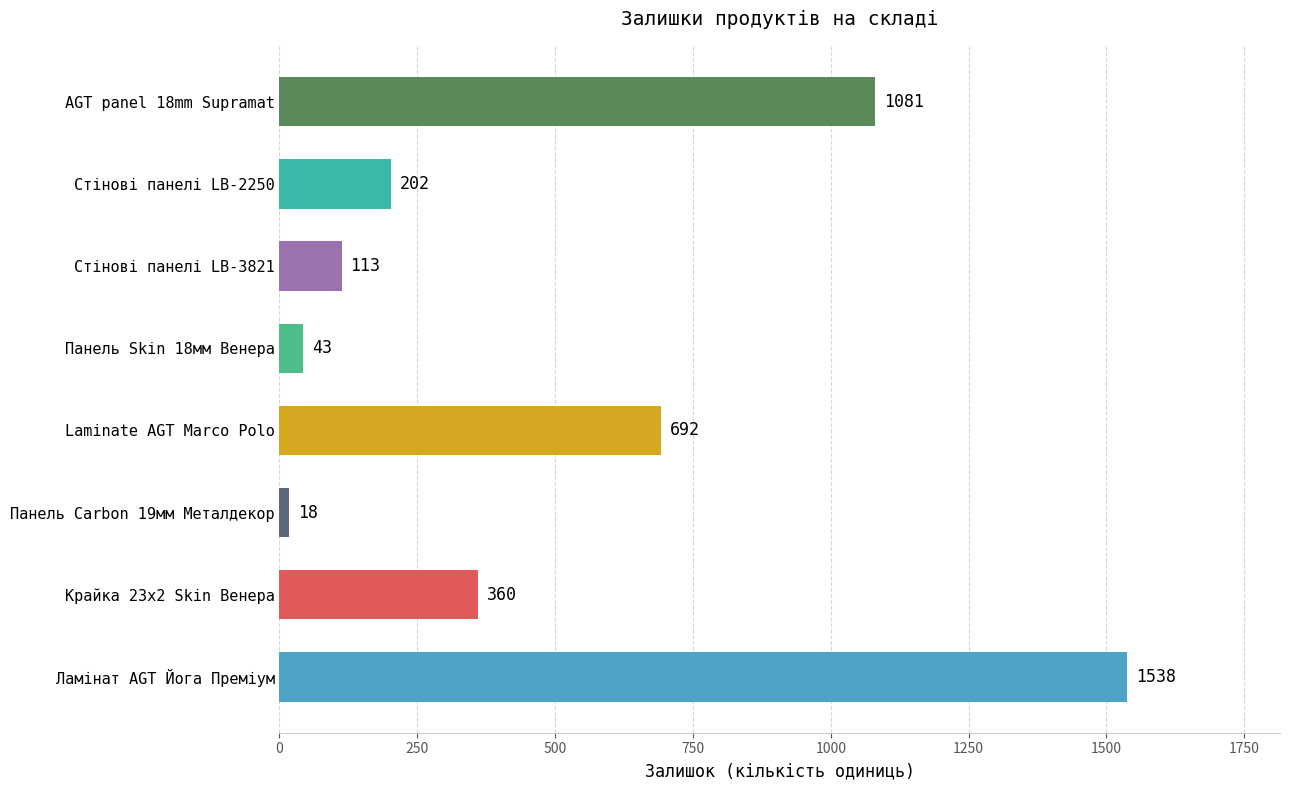

Which label corresponds to the smallest value in the chart?

Панель Carbon 19мм Металдекор